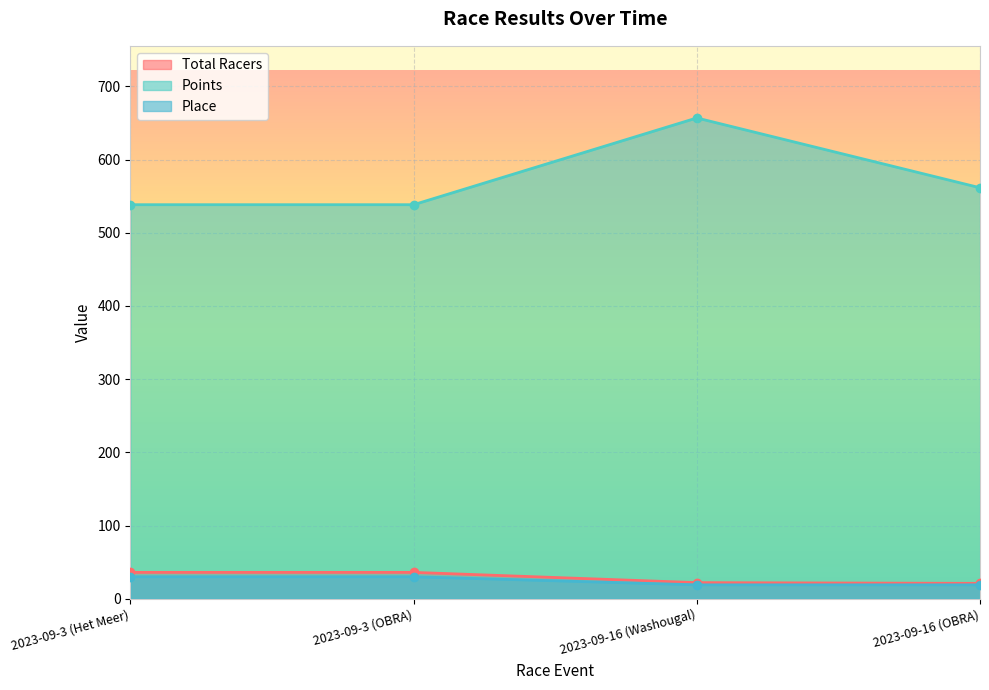

What position from the right is 2023-09-16 (OBRA)?

1